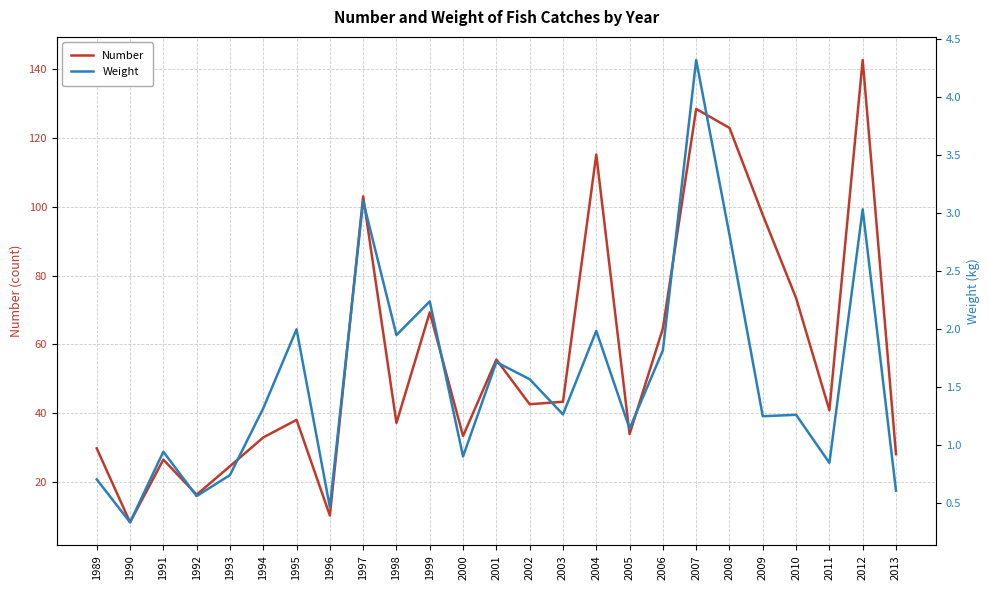

True or false: Weight and Number cross at least once.

False